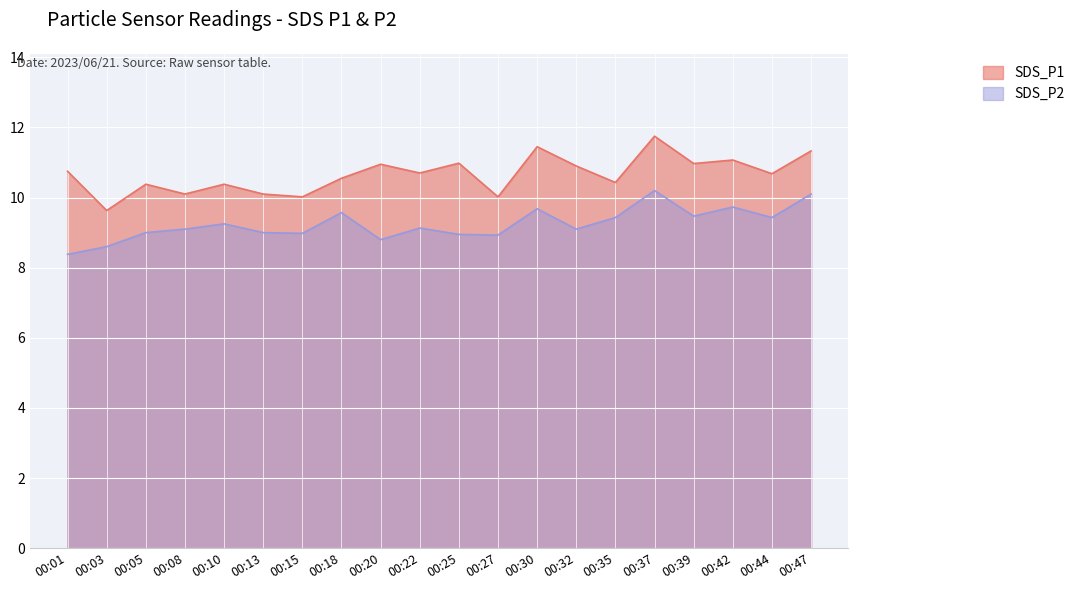

Reading left to right, list all the values displayed in this chart.

SDS_P1: 00:01=10.8	00:03=9.6	00:05=10.4	00:08=10.1	00:10=10.4	00:13=10.1	00:15=10.0	00:18=10.6	00:20=10.9	00:22=10.7	00:25=11.0	00:27=10.0	00:30=11.4	00:32=10.9	00:35=10.4	00:37=11.8	00:39=11.0	00:42=11.1	00:44=10.7	00:47=11.3
SDS_P2: 00:01=8.4	00:03=8.6	00:05=9.0	00:08=9.1	00:10=9.2	00:13=9.0	00:15=9.0	00:18=9.6	00:20=8.8	00:22=9.1	00:25=8.9	00:27=8.9	00:30=9.7	00:32=9.1	00:35=9.4	00:37=10.2	00:39=9.5	00:42=9.7	00:44=9.4	00:47=10.1